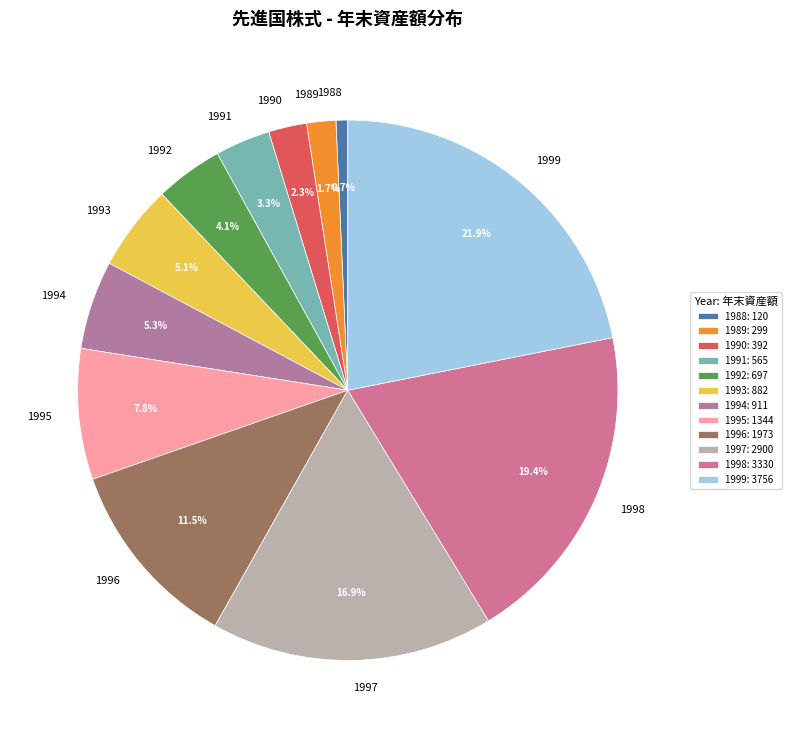

Is there a majority slice in this chart?

No